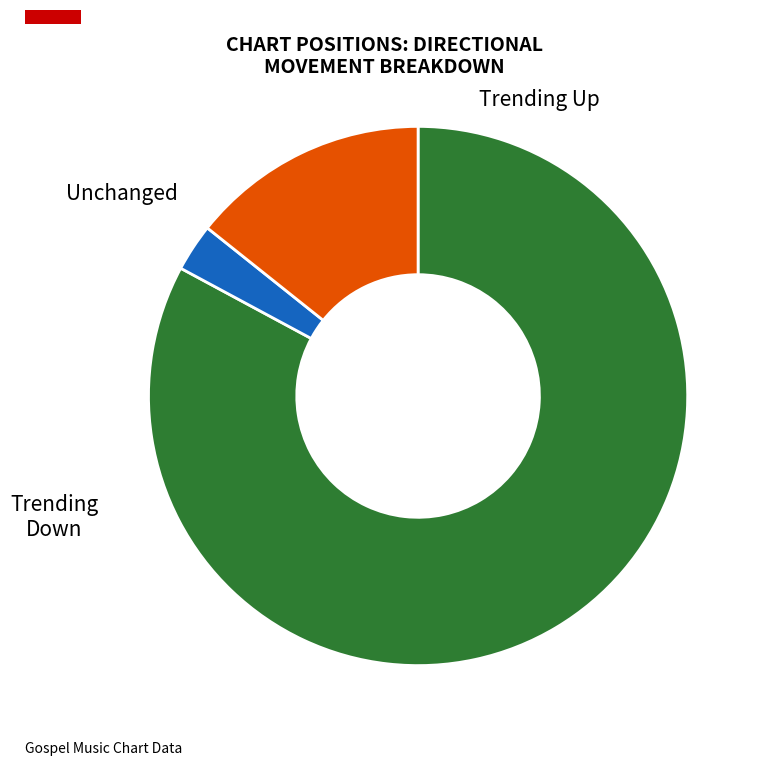

Is there any slice that represents more than half of the pie?

Yes